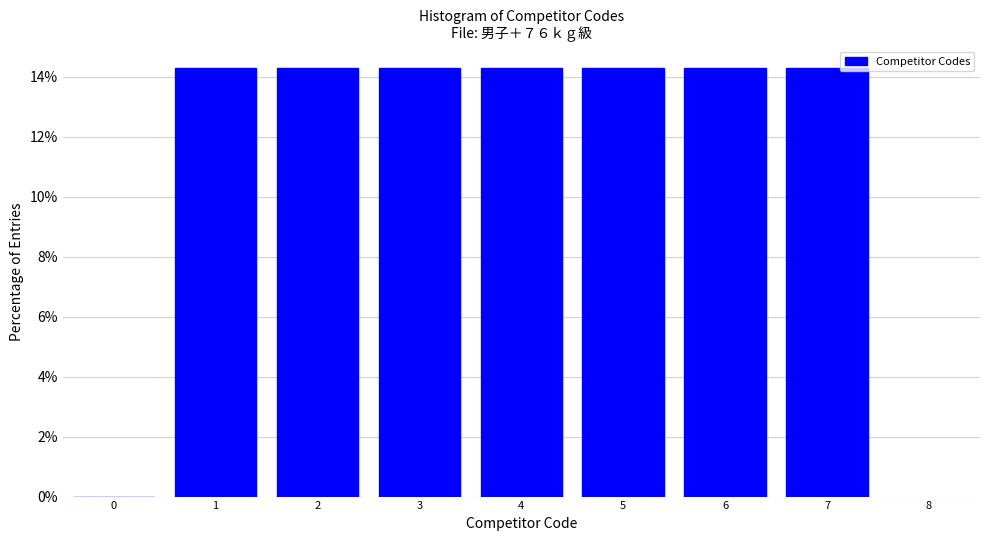

Reading left to right, list every bar in this chart as the range it spans on the x-axis followed by its height. The values are not printed on the chart, so give them approximately, as read against the axis.

-0.5 to 0.5: 0
0.5 to 1.5: 14.2
1.5 to 2.5: 14.2
2.5 to 3.5: 14.2
3.5 to 4.5: 14.2
4.5 to 5.5: 14.2
5.5 to 6.5: 14.2
6.5 to 7.5: 14.2